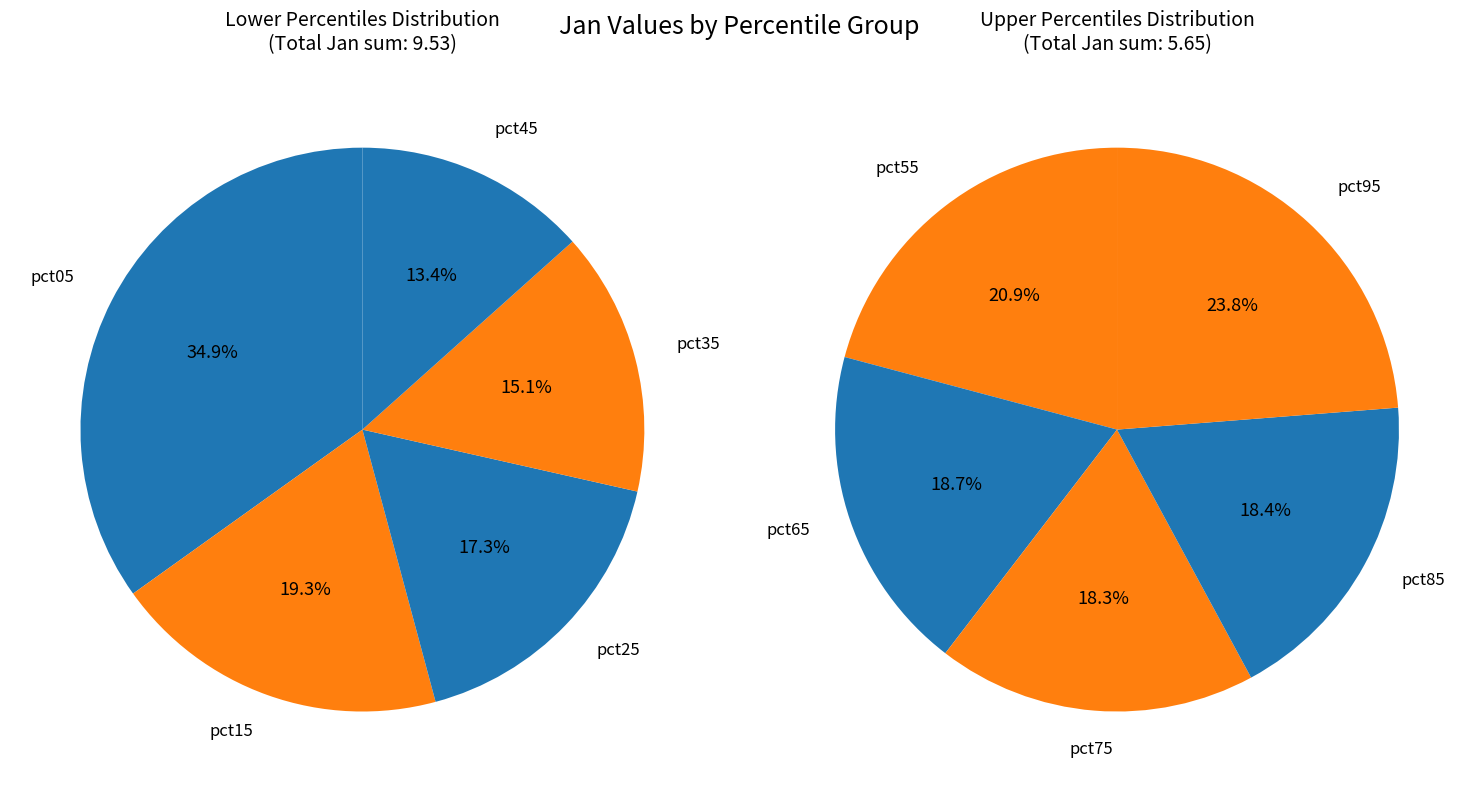

Does any single category account for the majority?

No